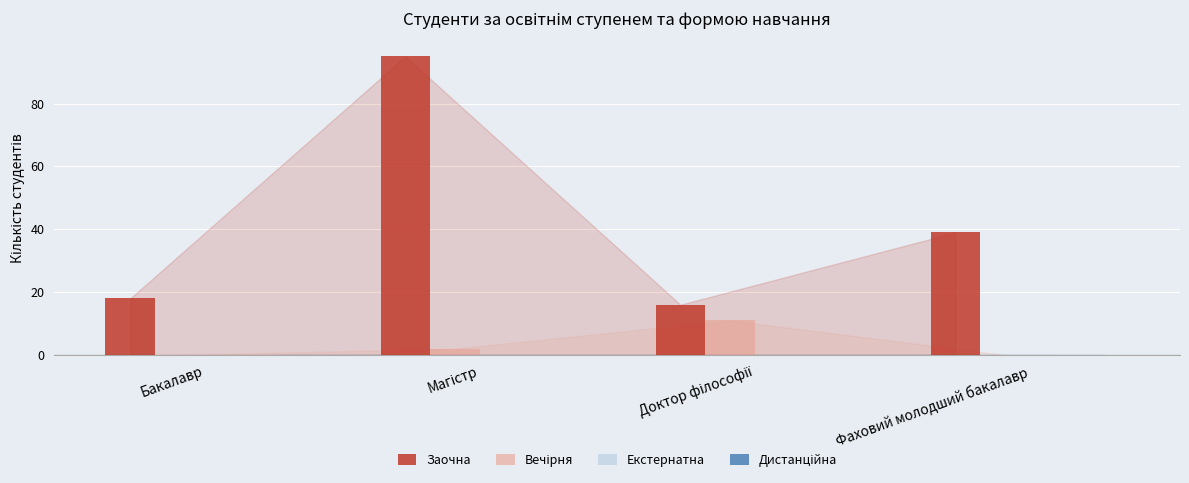

True or false: Заочна has a value of 18 at Бакалавр.

True